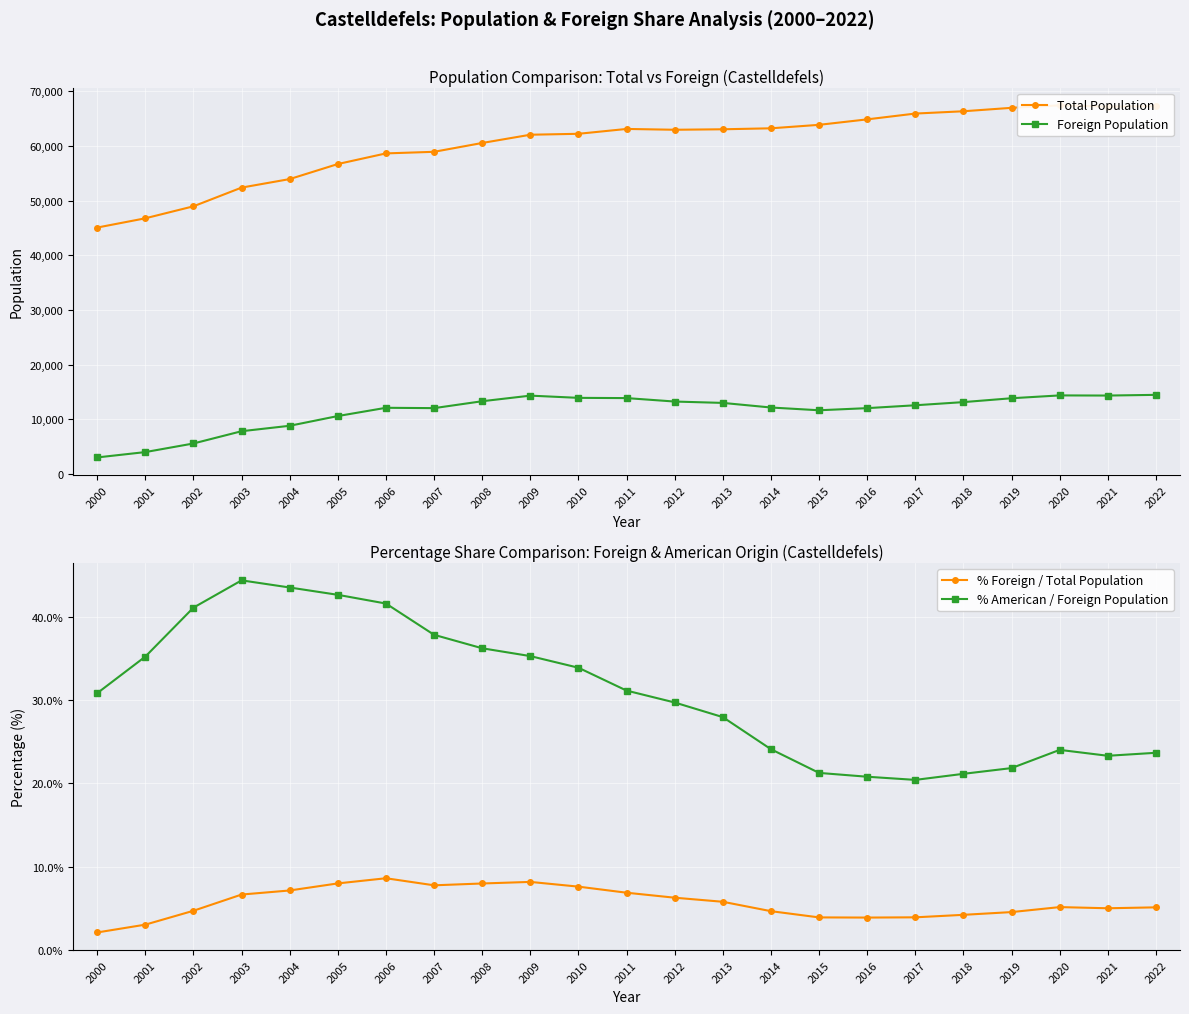

What is the average value of the % American / Foreign Population series?

31.0